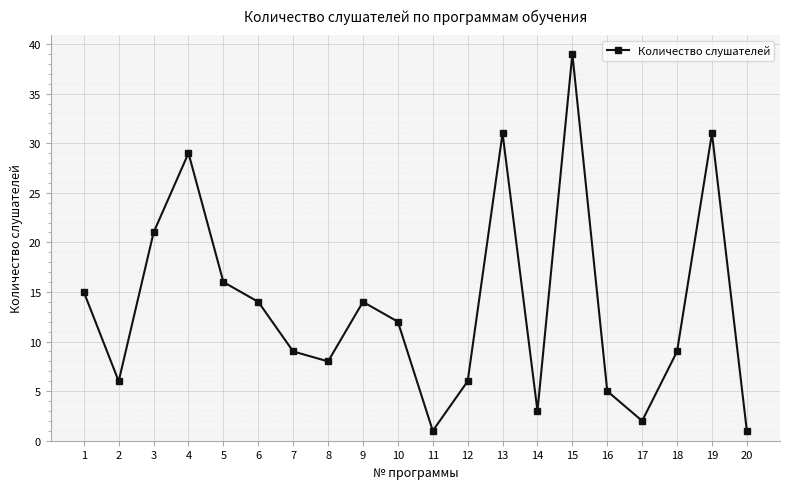

What is the sum of the values at 10 and 19?

43